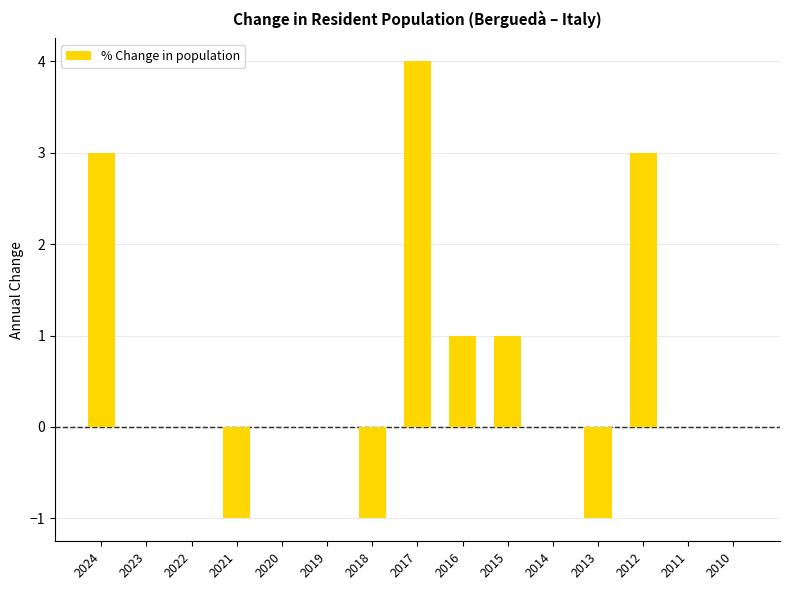

What is the sum of all values?

9